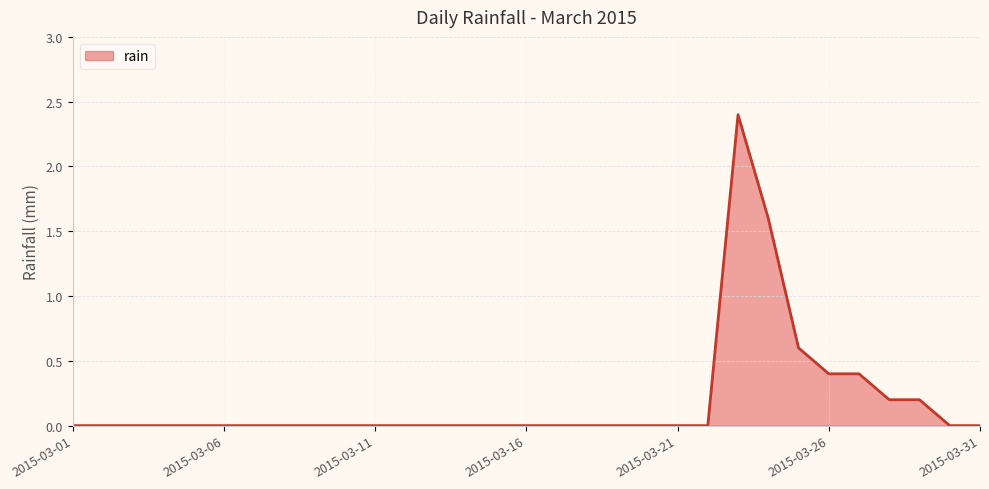

What is the difference between the maximum and minimum values?

2.4